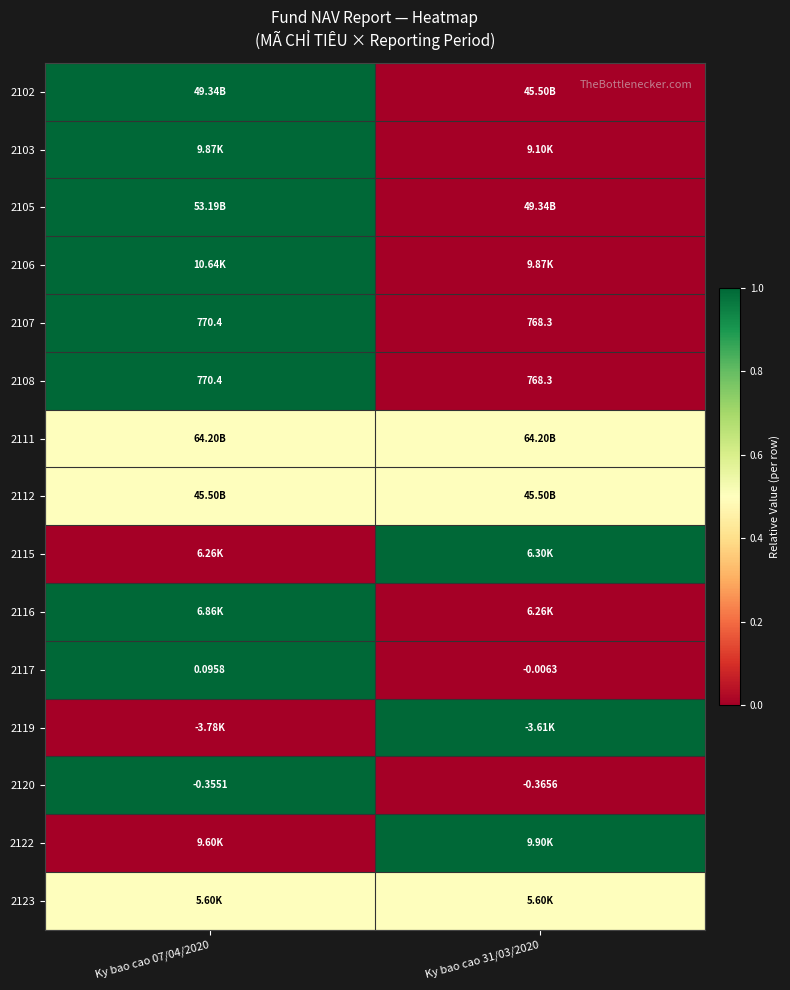

What is the total value across all series at Ky bao cao 31/03/2020?

4.5